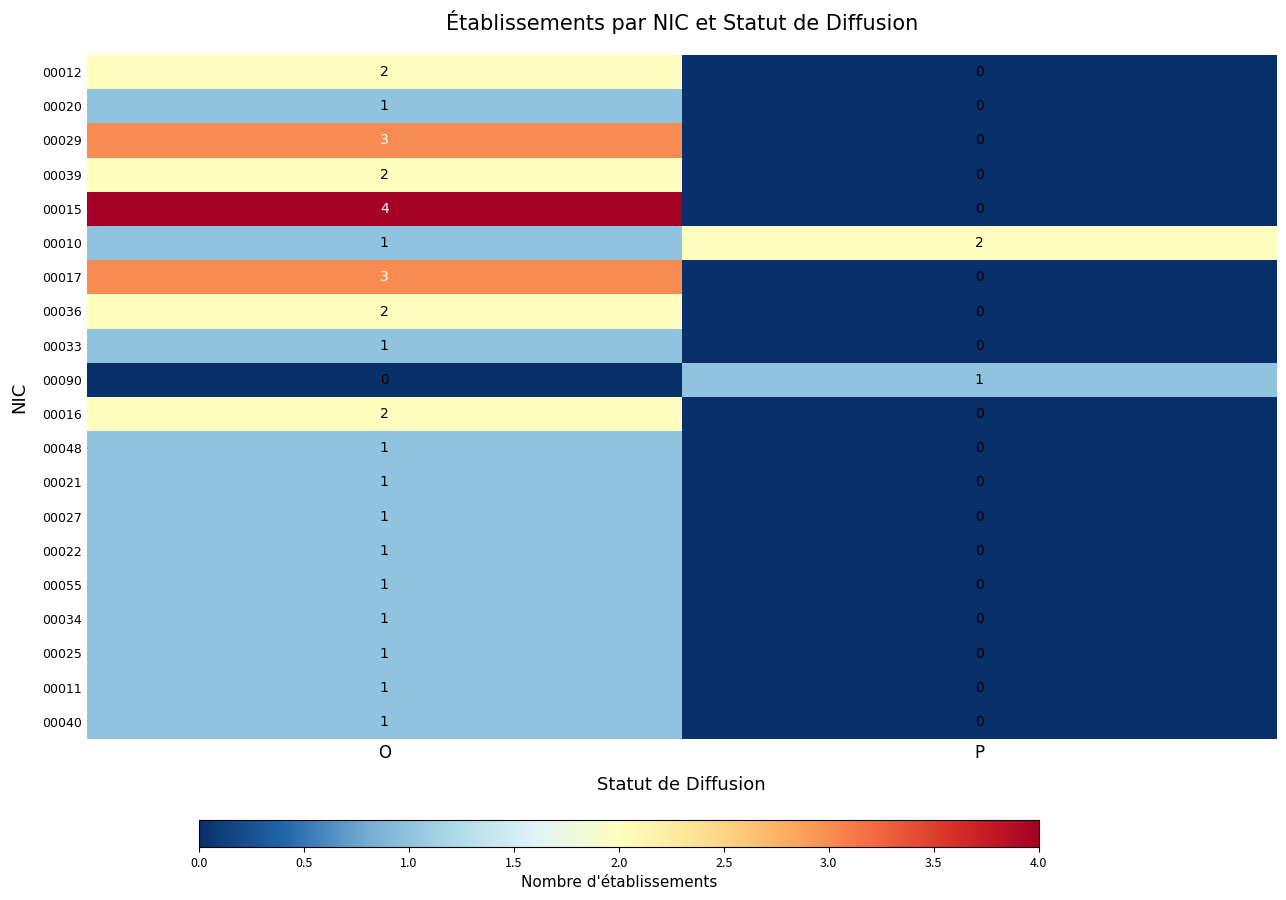

At which label is 00011 closest to 0?

P